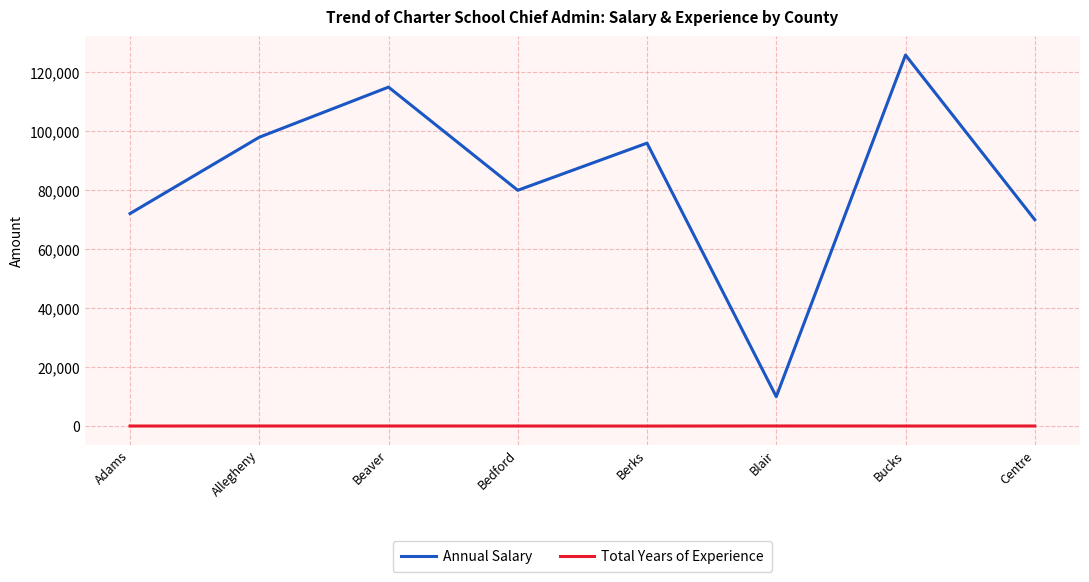

At Bedford, list the series in order from largest to smallest.

Annual Salary, Total Years of Experience